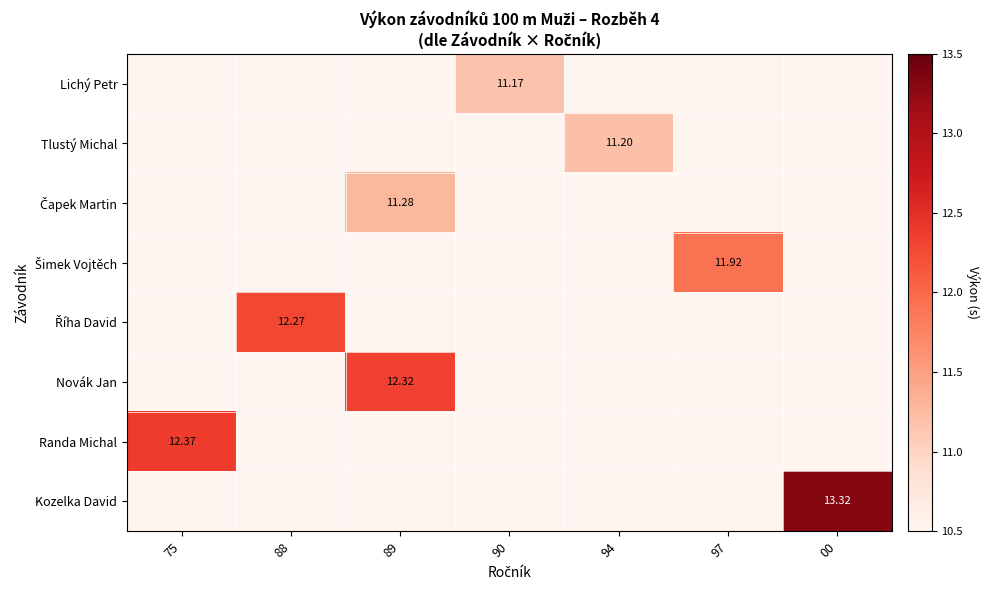

List the series in order of their peak value, lowest first.

Lichý Petr, Tlustý Michal, Čapek Martin, Šimek Vojtěch, Říha David, Novák Jan, Randa Michal, Kozelka David